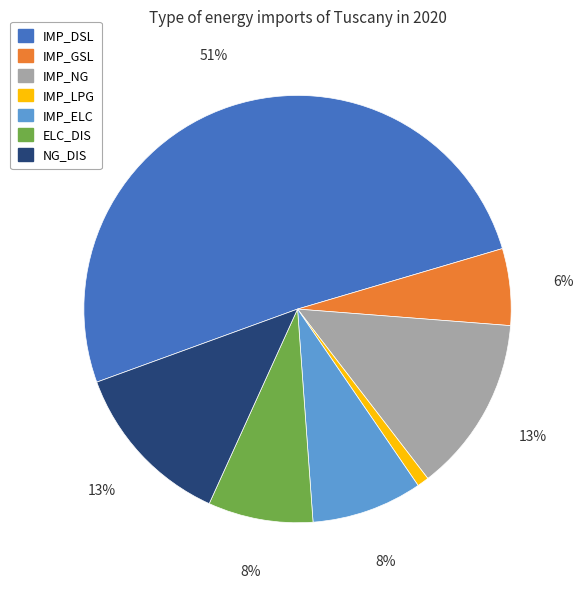

The ELC_DIS slice represents 1% of the pie. True or false?

False